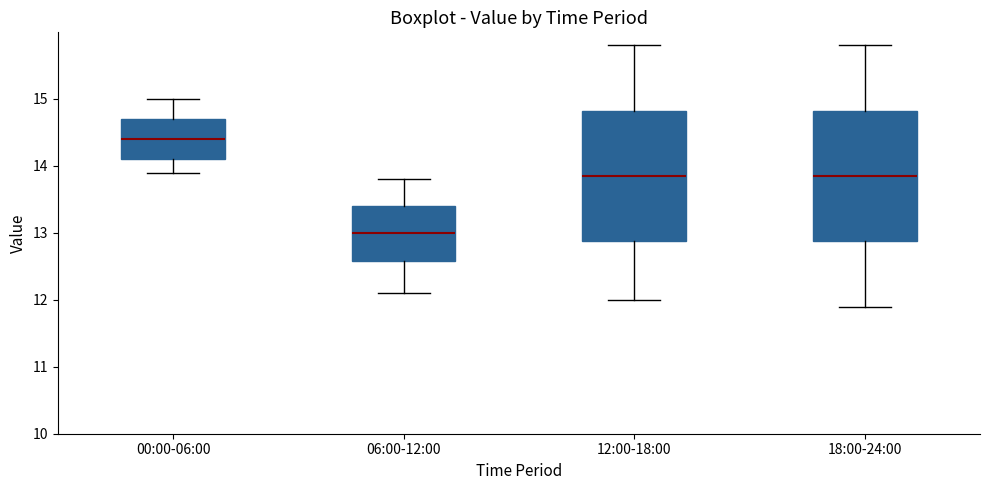

Where does the median line of the box for 12:00-18:00 sit on the y-axis? The values are not printed on the chart, so give them approximately, as read against the axis.

13.9